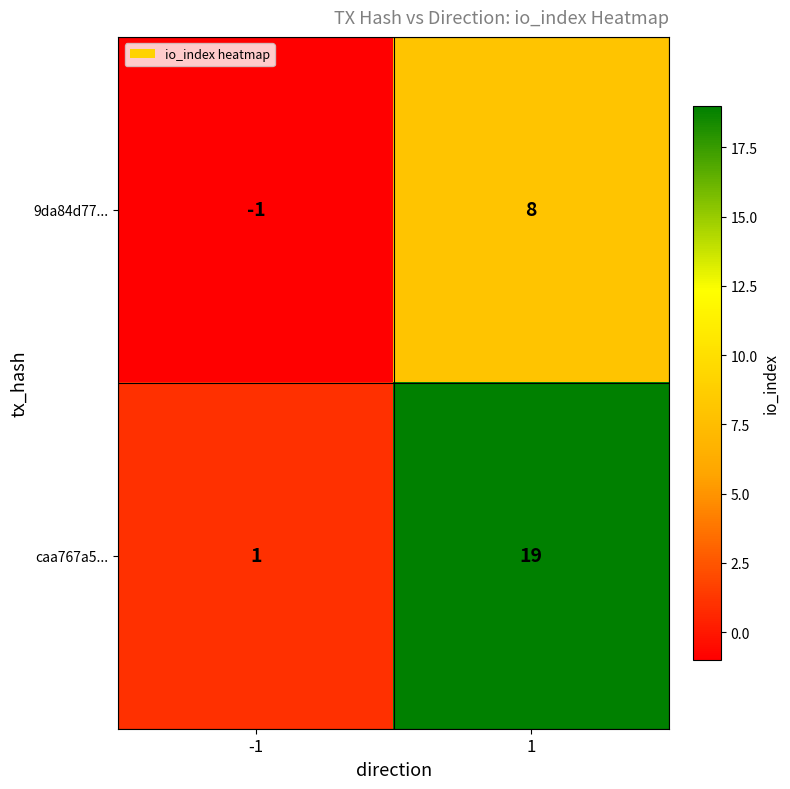

How many data points in caa767a5... are less than 19?

1